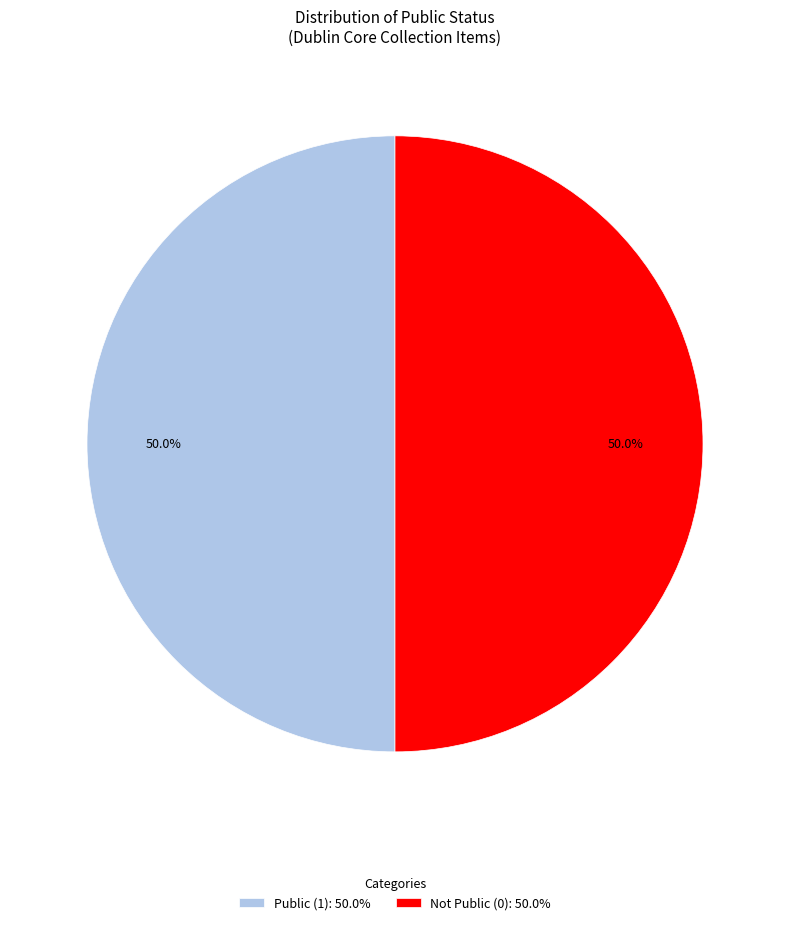

Approximately how many times larger is the value at Not Public (0): 50.0% compared to Public (1): 50.0%?

1.0